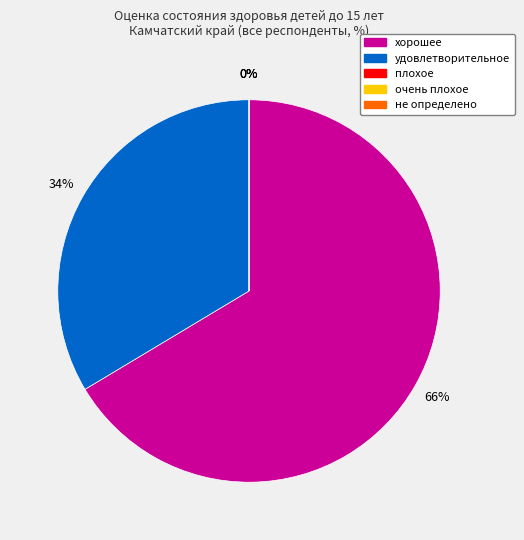

What percentage is the удовлетворительное slice, to the nearest percent?

34%